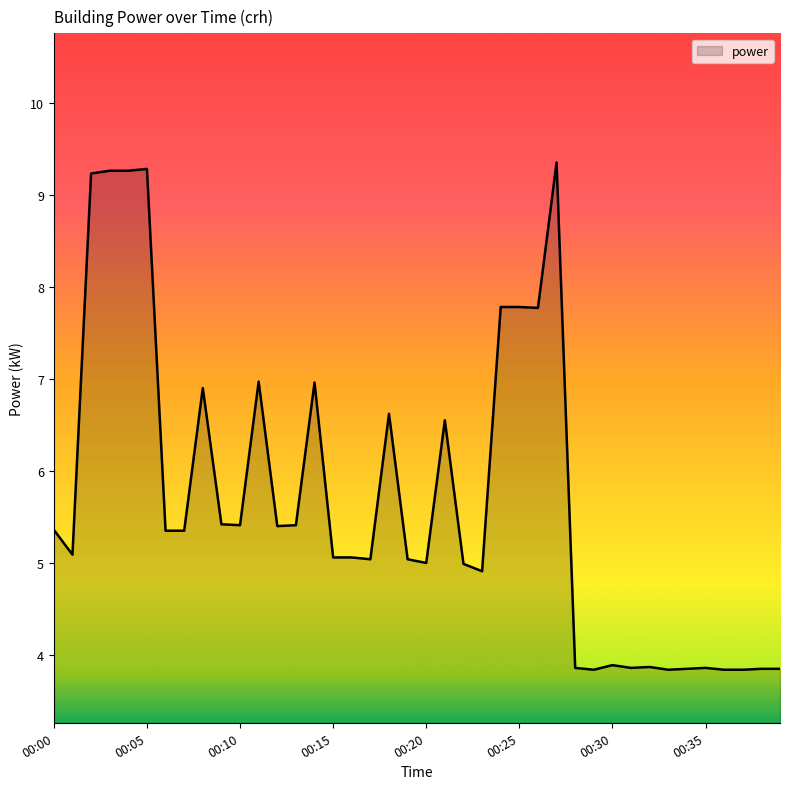

What is the difference between the maximum and minimum values?

5.5